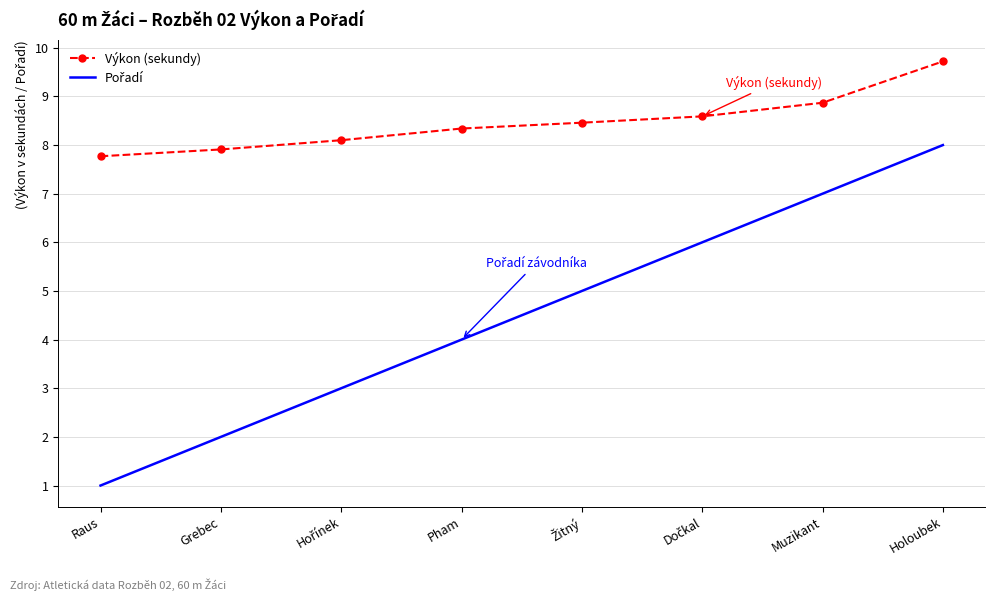

What is the approximate value of Výkon (sekundy) at Grebec?

7.9